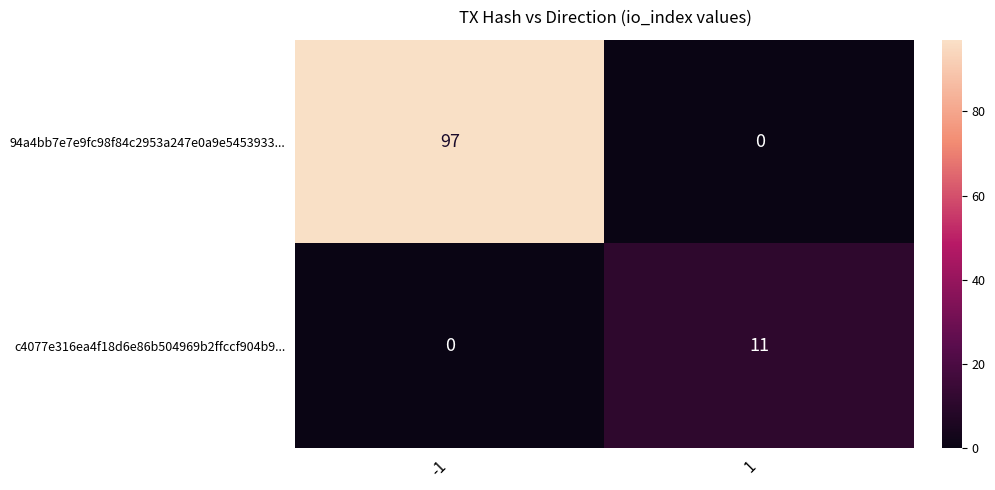

What is the sum of the c4077e316ea4f18d6e86b504969b2ffccf904b9... values at 1 and -1?

11